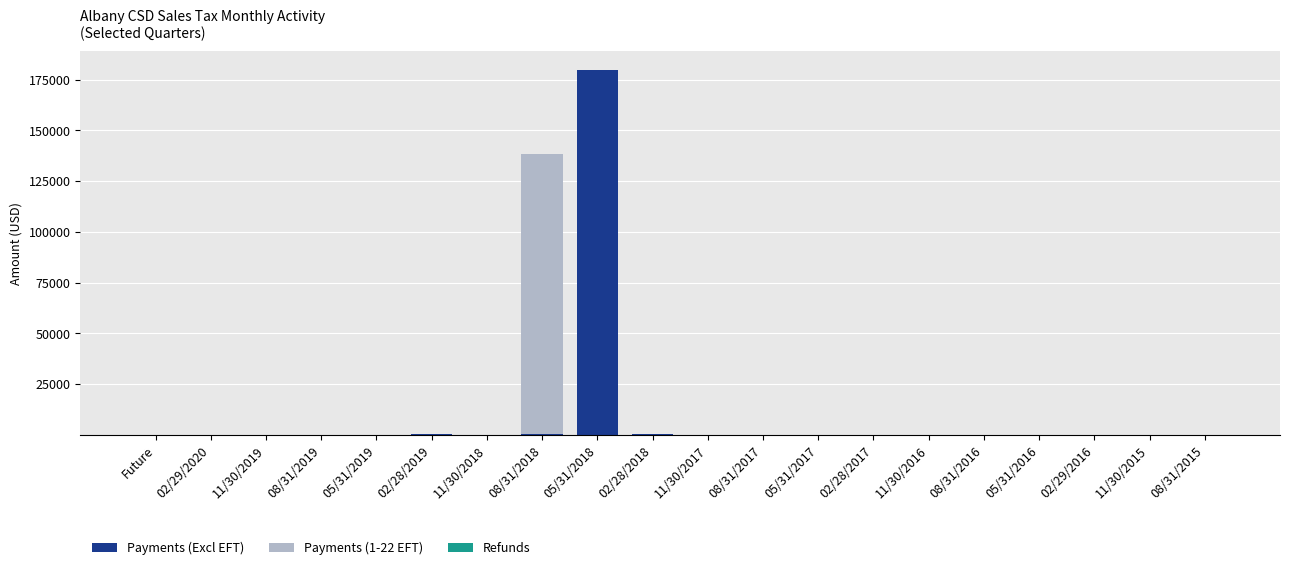

What is the sum of all Payments (Excl EFT) values?

180752.3